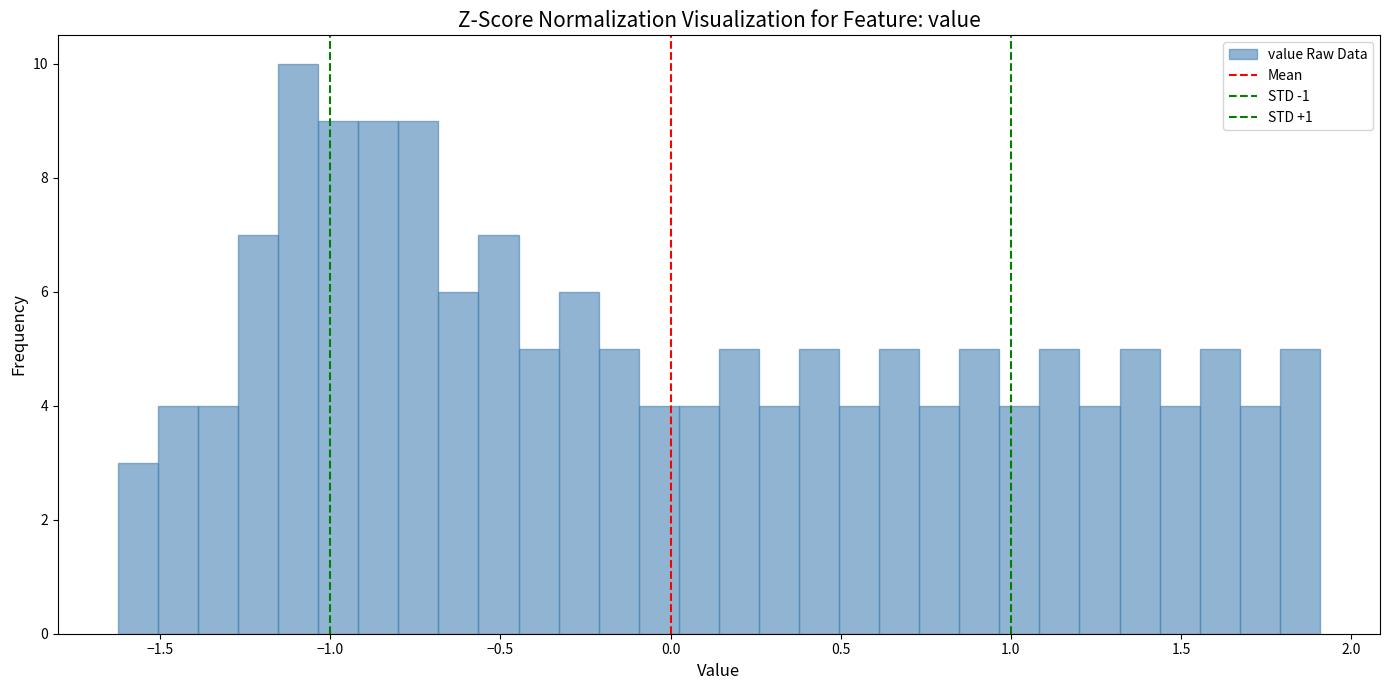

Around what value on the x-axis is the tallest bar? Give the approximate position of its centre, as read against the axis.

-1.10